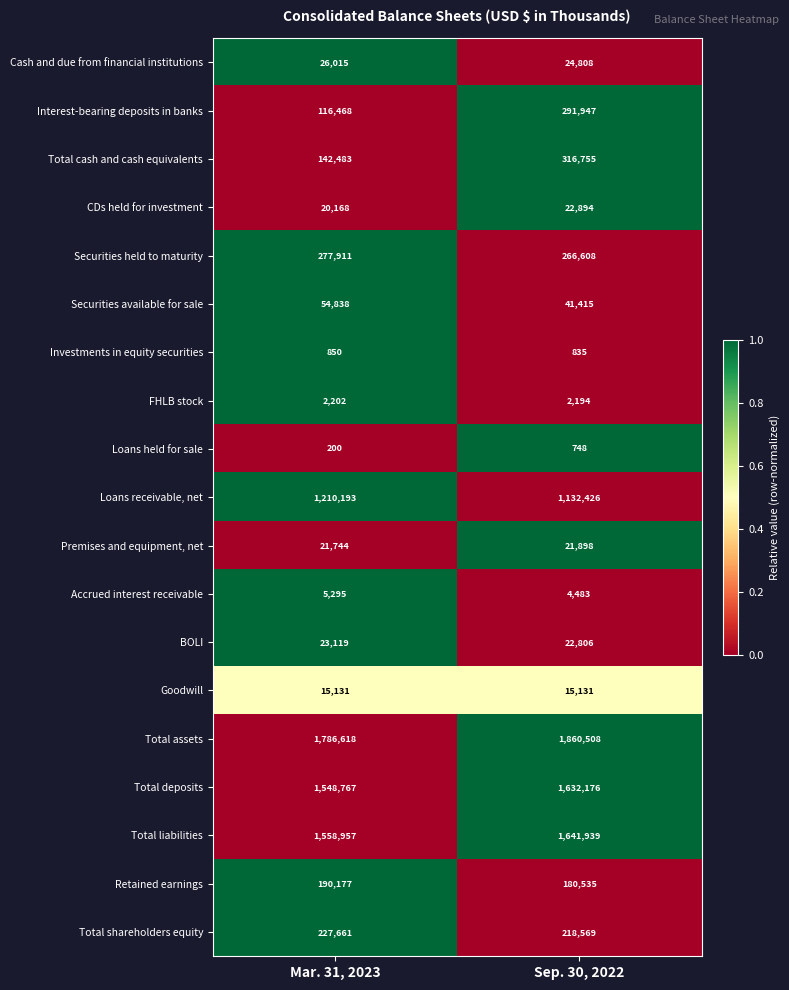

Where is CDs held for investment nearest to the value 21531?

Mar. 31, 2023